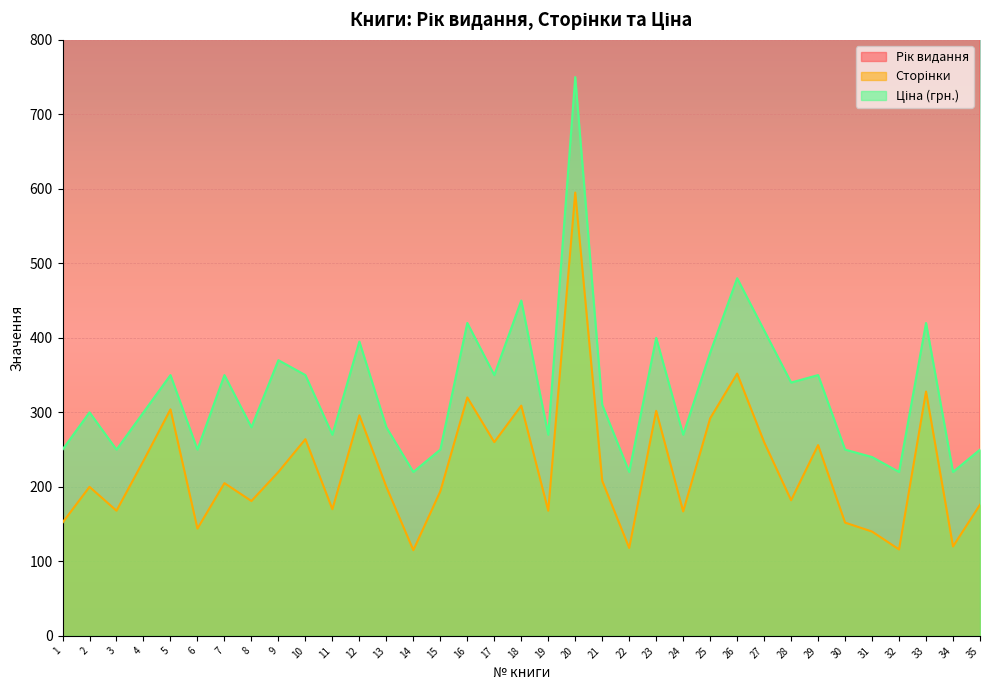

The value of Сторінки at 35 is 298. True or false?

False